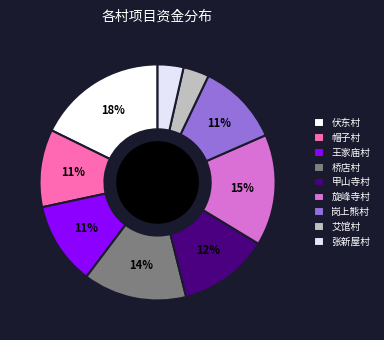

To the nearest percent, what is the combined percentage of 张新屋村 and 伏东村?

21%